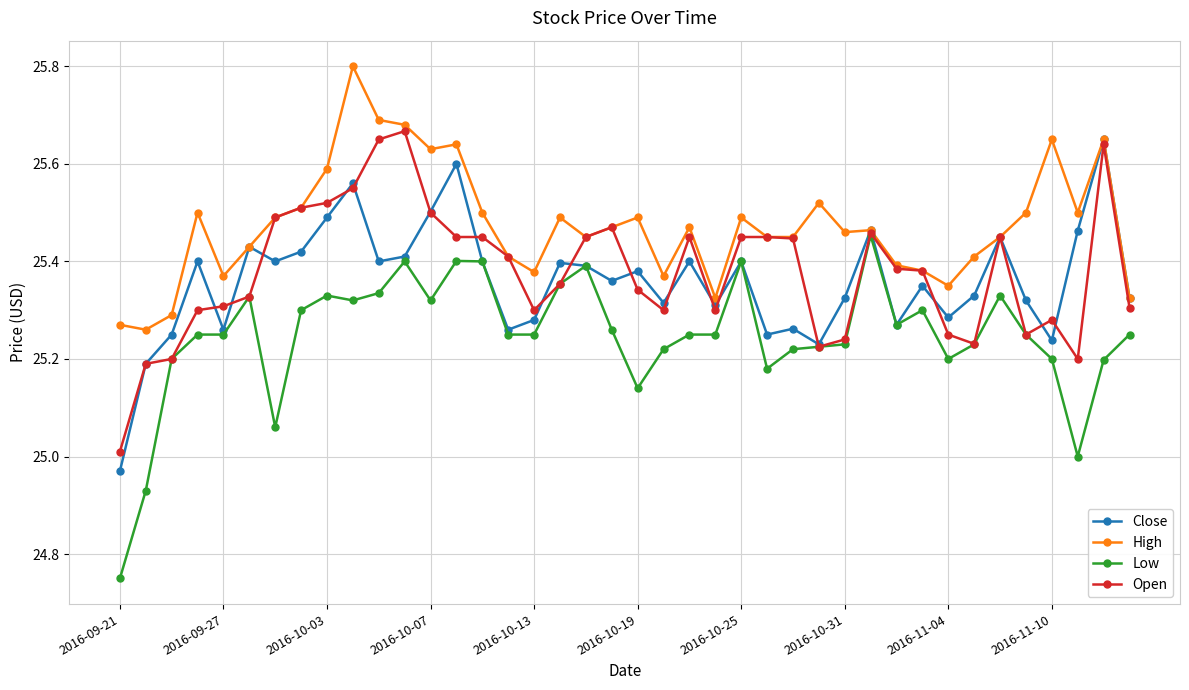

How many data points does each series have?

40